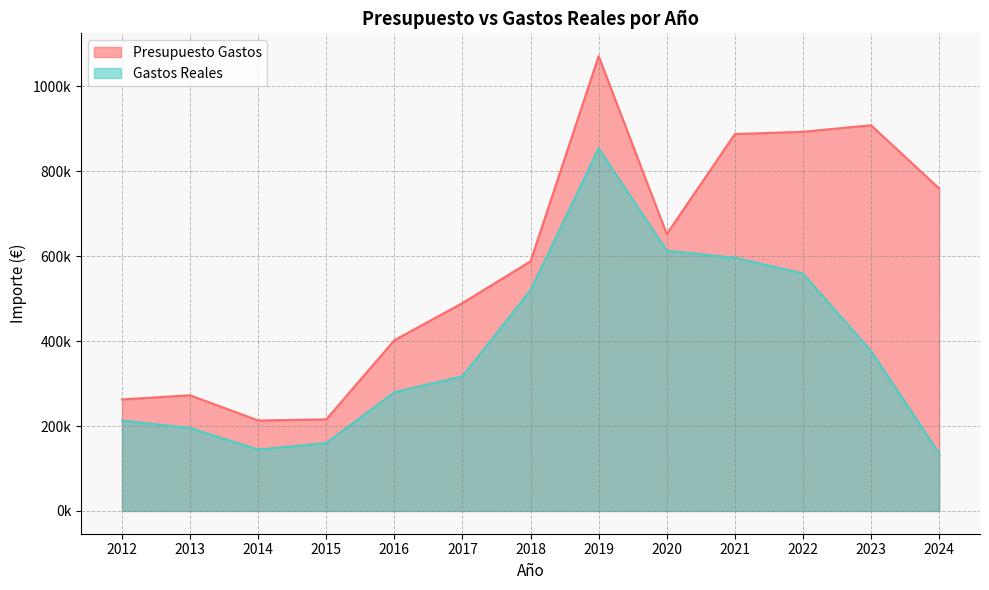

At which category does the chart reach its peak across all series?

2019